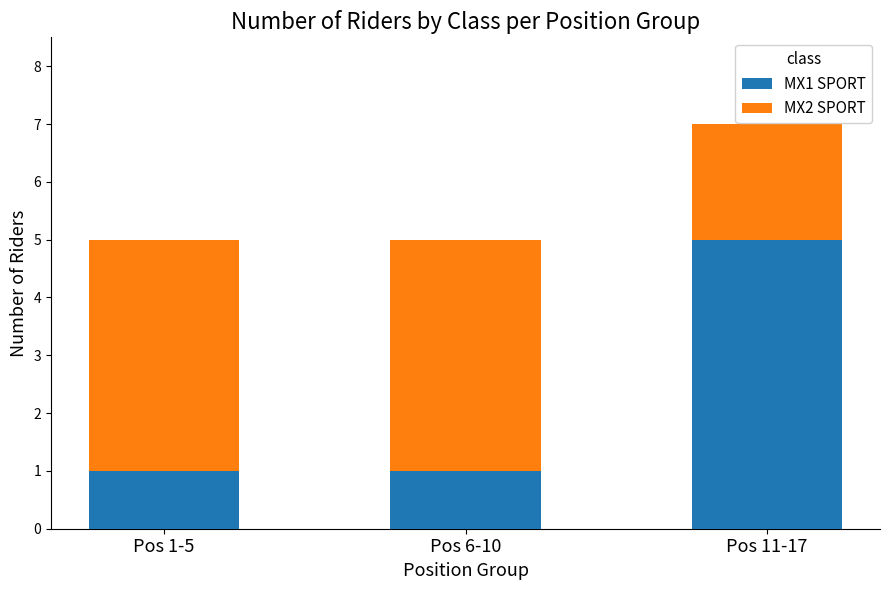

What are all the series names shown in the legend?

MX1 SPORT, MX2 SPORT